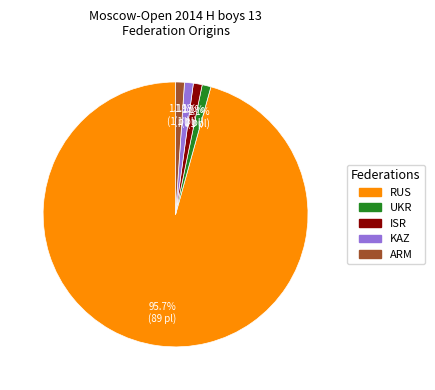

Which category accounts for the majority?

RUS